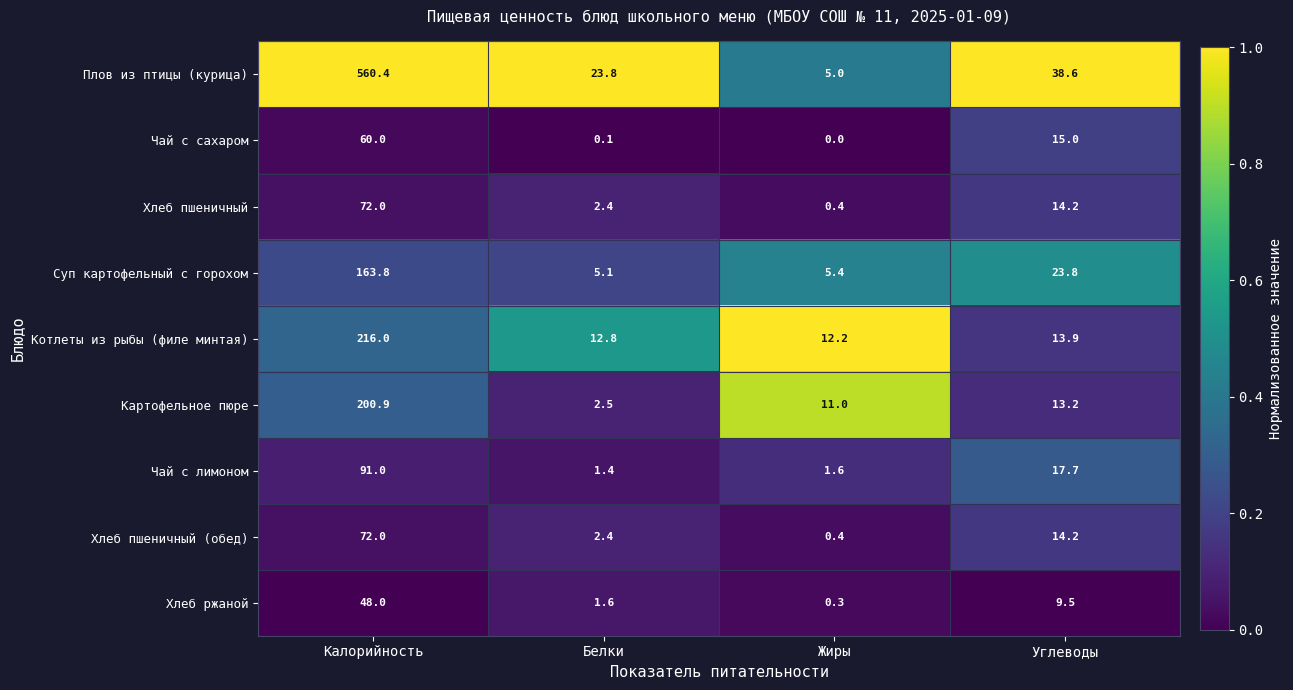

Where is Чай с сахаром nearest to the value 30?

Углеводы